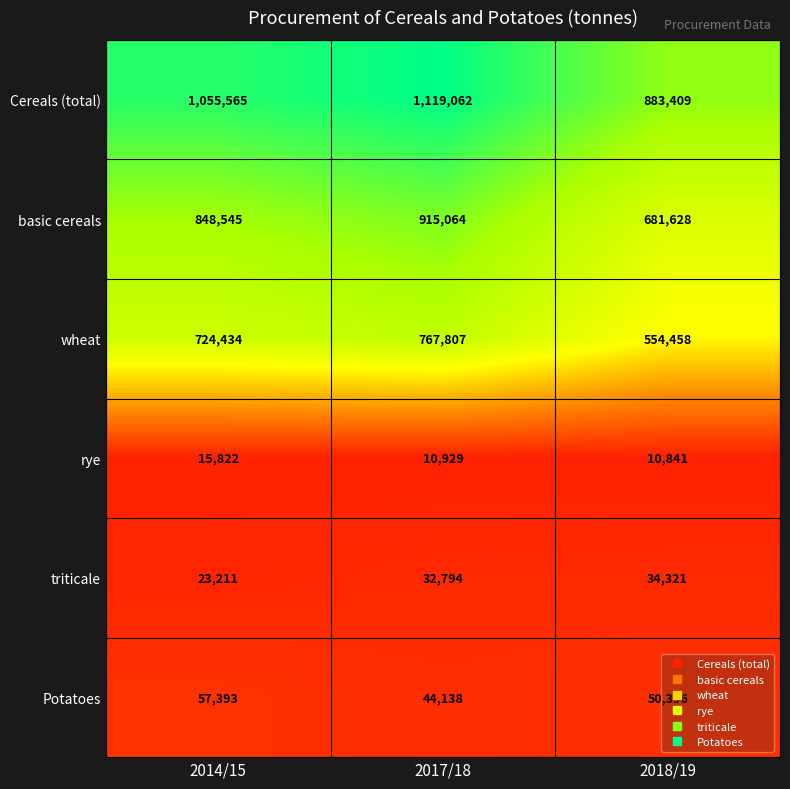

Rank the series at 2017/18 from highest to lowest value.

Cereals (total), basic cereals, wheat, Potatoes, triticale, rye